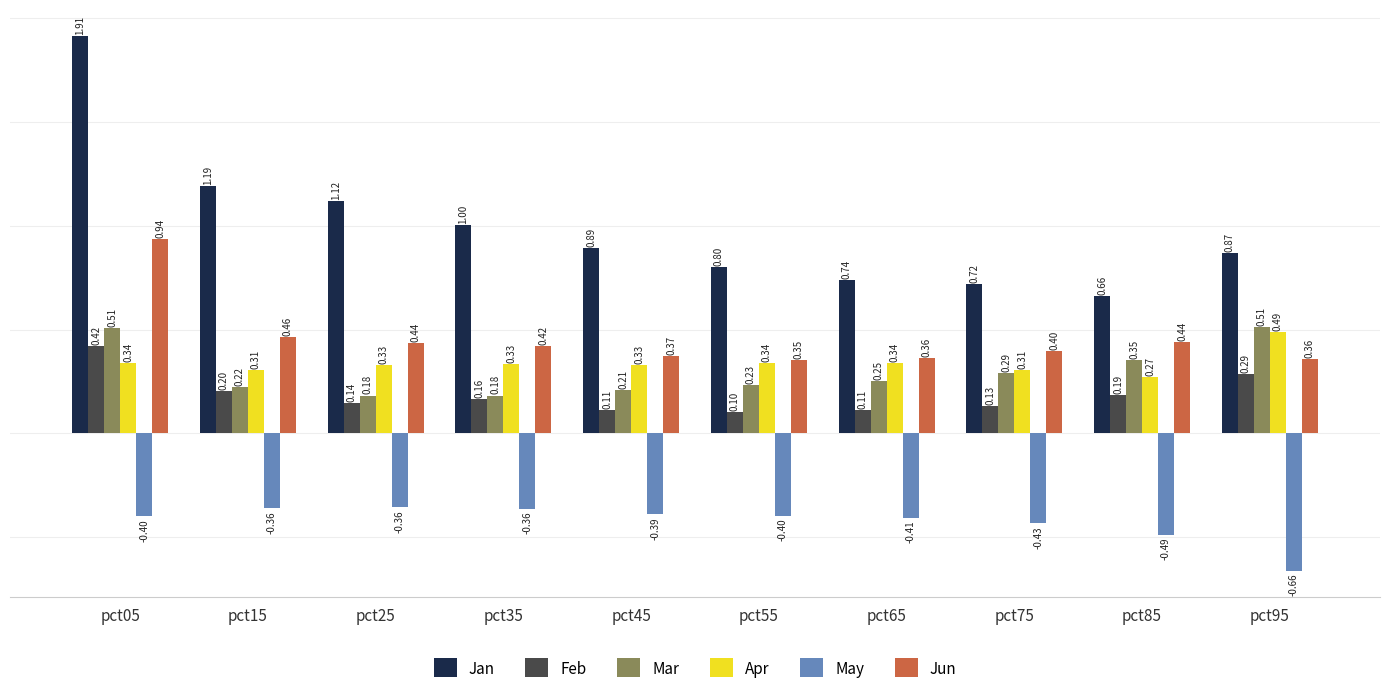

At pct05, list the series in order from largest to smallest.

Jan, Jun, Mar, Feb, Apr, May